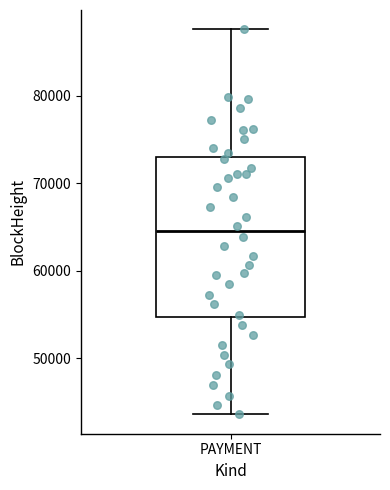

Where is the upper edge of the box for PAYMENT on the y-axis? The values are not printed on the chart, so give them approximately, as read against the axis.

73000